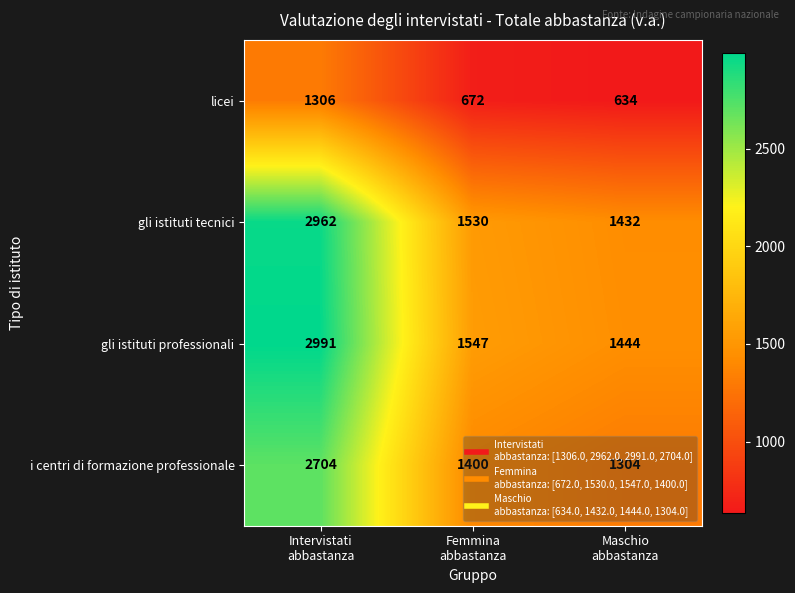

What is the sum of all gli istituti tecnici values?

5924